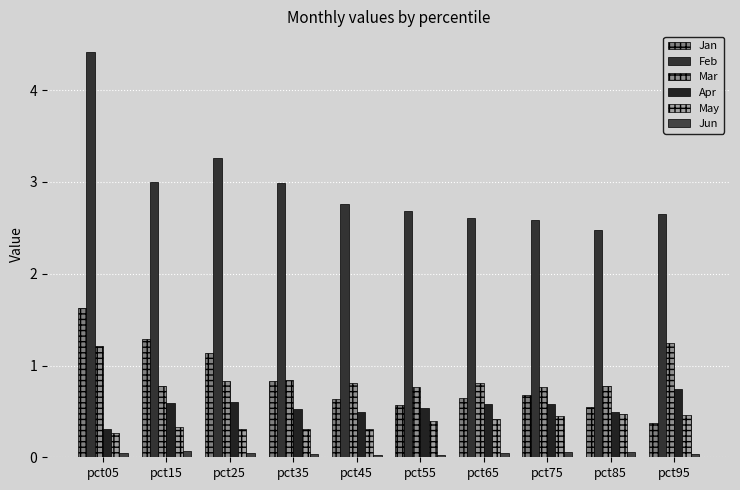

What is the value of the Apr bar at the 3rd from the left?

0.6